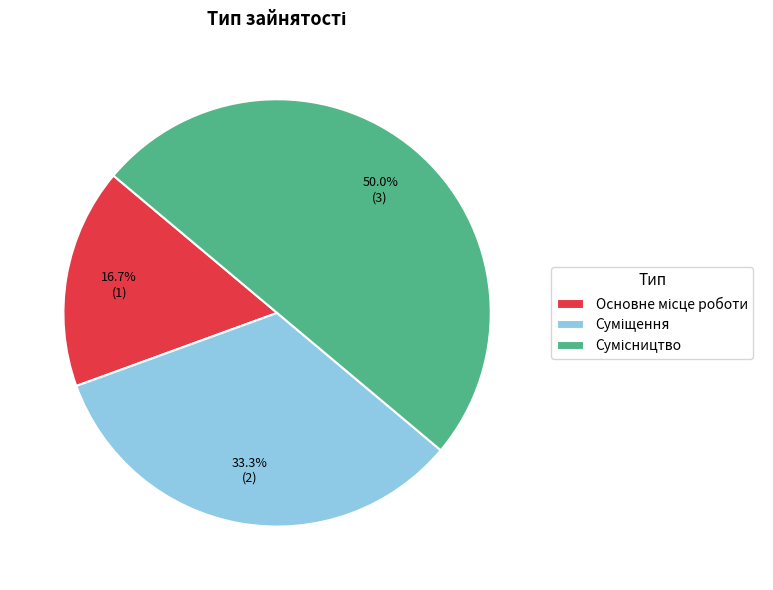

To the nearest percent, what percentage of the pie is Суміщення?

33%